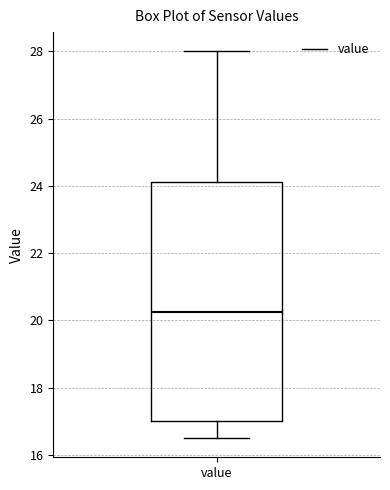

Where does the median line of the box for value sit on the y-axis? The values are not printed on the chart, so give them approximately, as read against the axis.

20.2